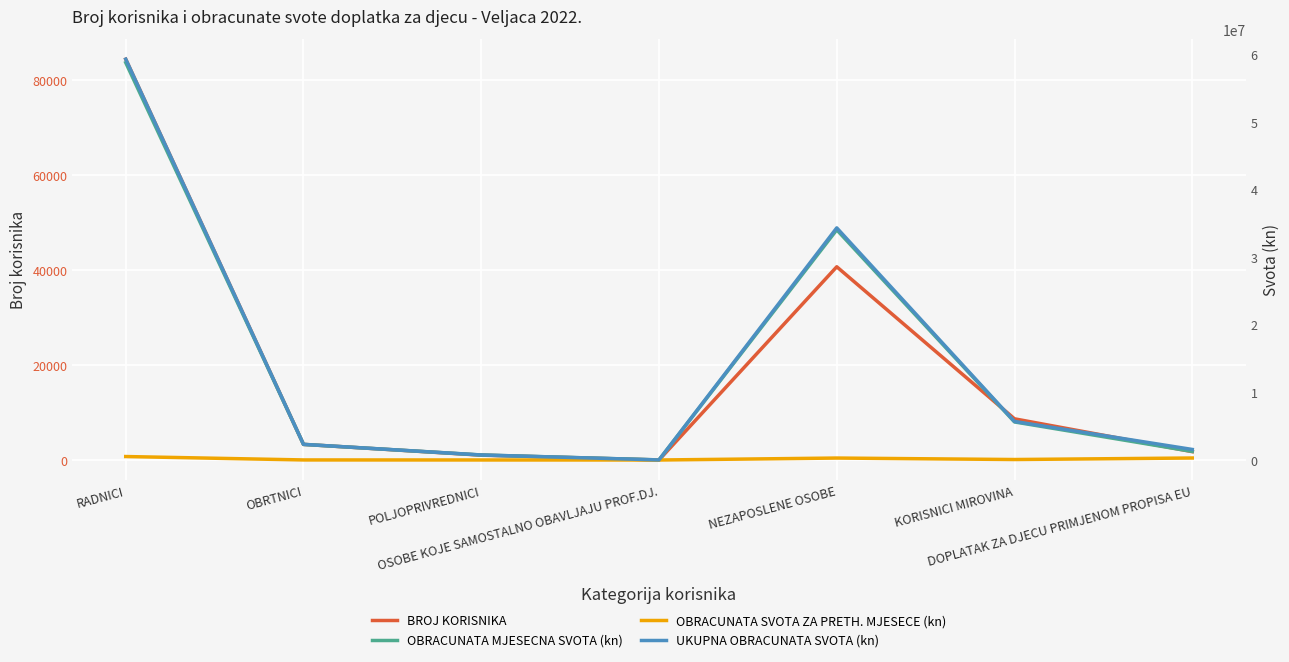

How many data points in BROJ KORISNIKA are less than 3310?

3